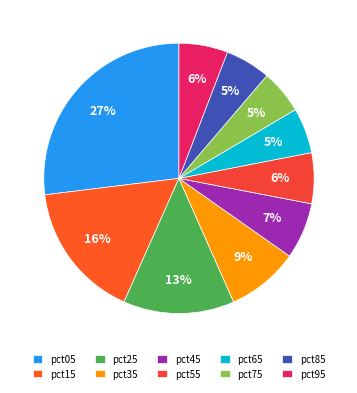

Rank the categories by value from highest to lowest.

pct05, pct15, pct25, pct35, pct45, pct55, pct95, pct65, pct85, pct75